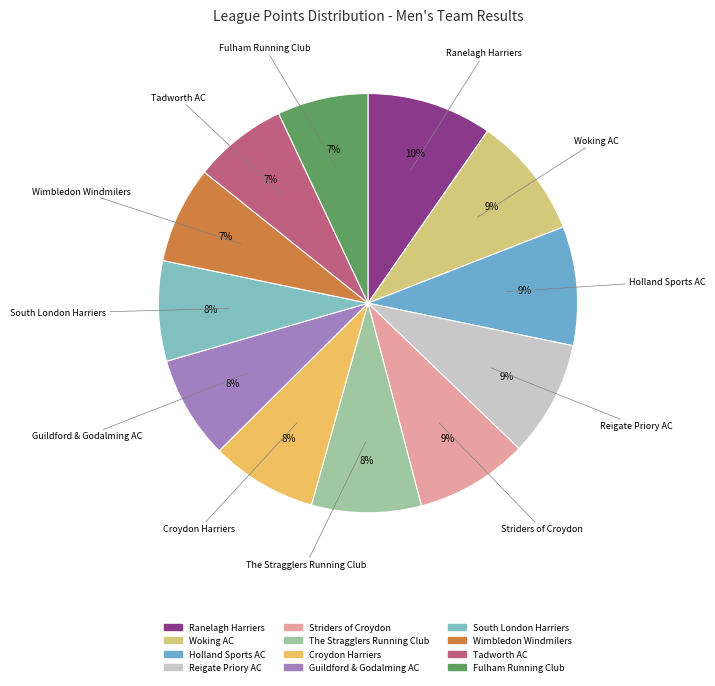

The South London Harriers slice represents 1% of the pie. True or false?

False